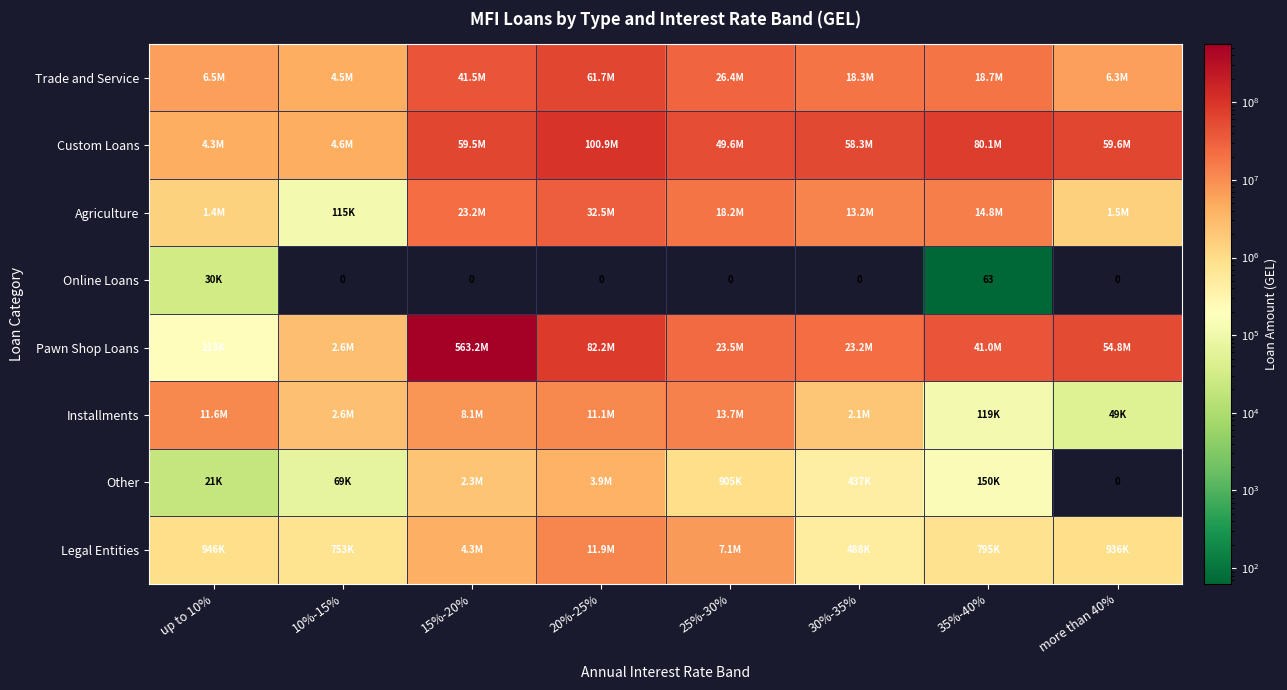

The value of Custom Loans at 35%-40% is 80060744.6. True or false?

True